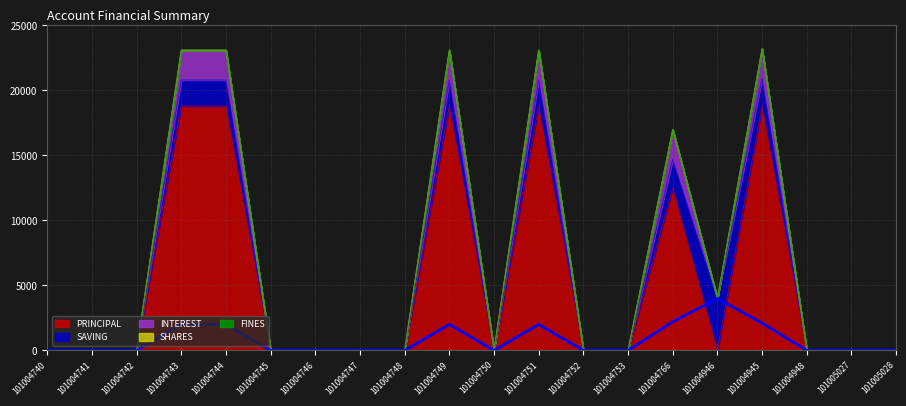

True or false: INTEREST and PRINCIPAL intersect in this chart.

False